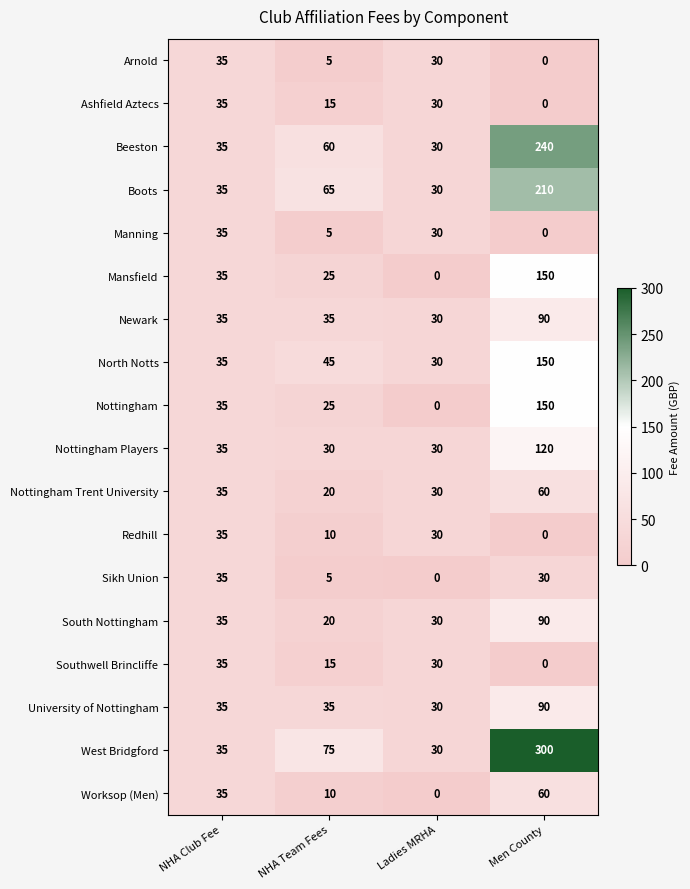

True or false: Nottingham has a value of 35 at NHA Club Fee.

True